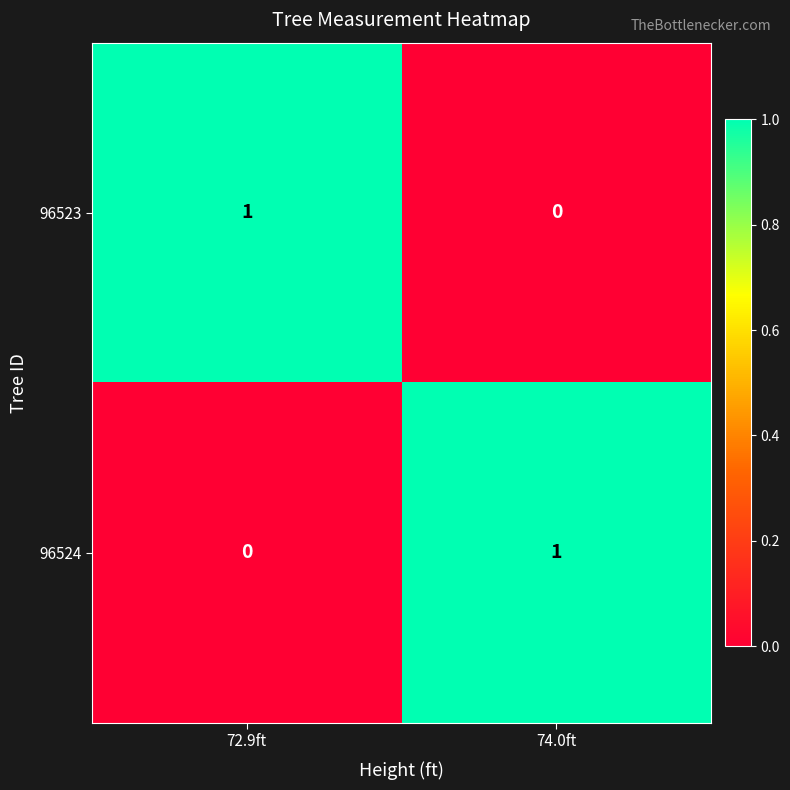

Which category has the highest value in the 96523 series?

72.9ft